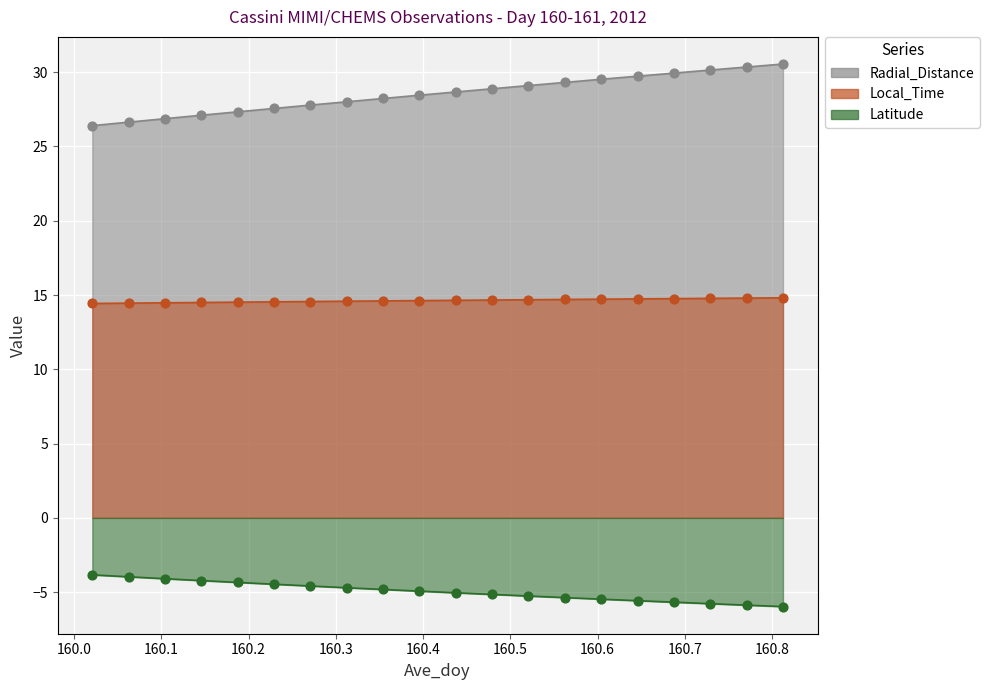

At how many categories does at least one series exceed 26?

20